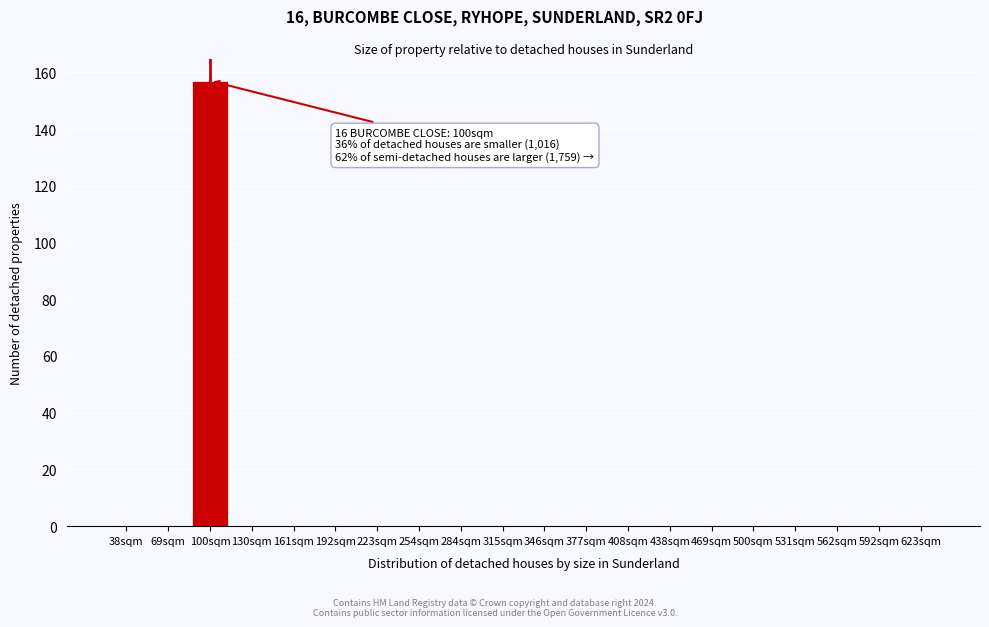

Reading left to right, what are all the values shown in this chart?

38sqm=0	69sqm=0	100sqm=157	130sqm=0	161sqm=0	192sqm=0	223sqm=0	254sqm=0	284sqm=0	315sqm=0	346sqm=0	377sqm=0	408sqm=0	438sqm=0	469sqm=0	500sqm=0	531sqm=0	562sqm=0	592sqm=0	623sqm=0